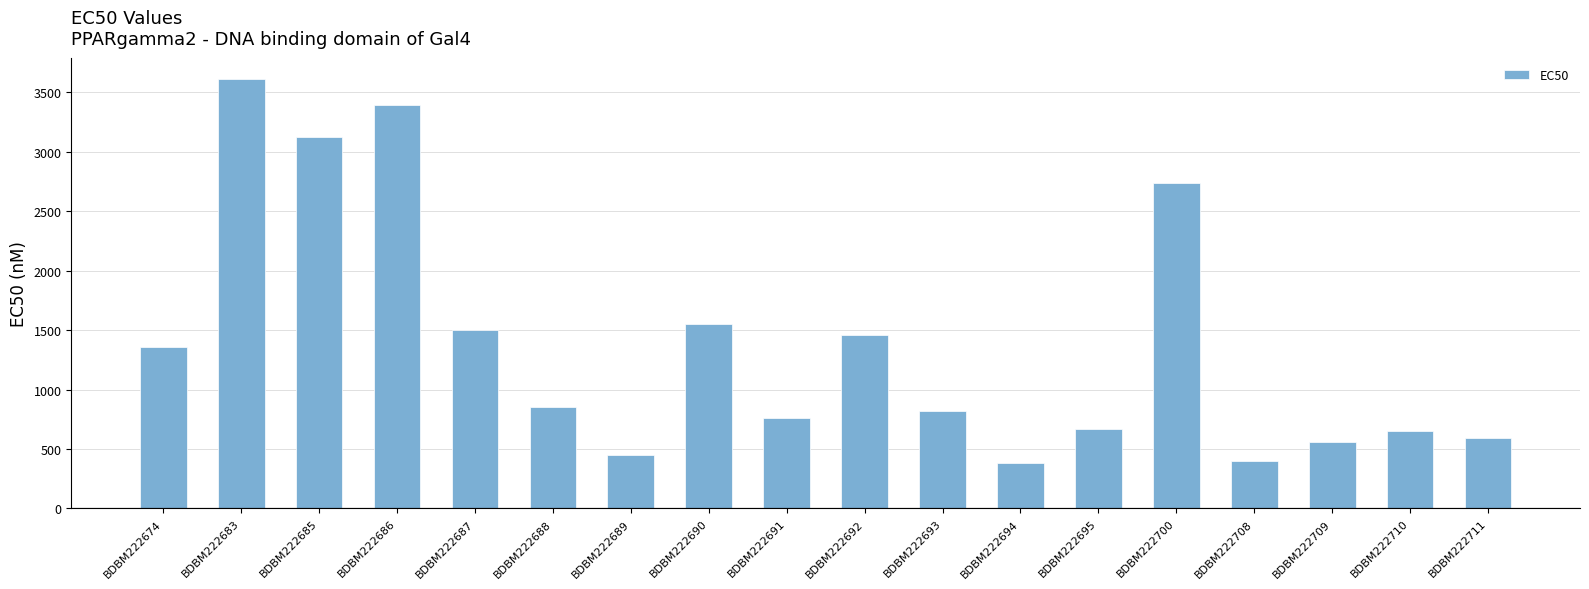

Reading right to left, transcribe all the data shown in this chart.

BDBM222711=590	BDBM222710=650	BDBM222709=560	BDBM222708=400	BDBM222700=2740	BDBM222695=670	BDBM222694=380	BDBM222693=820	BDBM222692=1460	BDBM222691=760	BDBM222690=1550	BDBM222689=450	BDBM222688=850	BDBM222687=1500	BDBM222686=3390	BDBM222685=3120	BDBM222683=3610	BDBM222674=1360